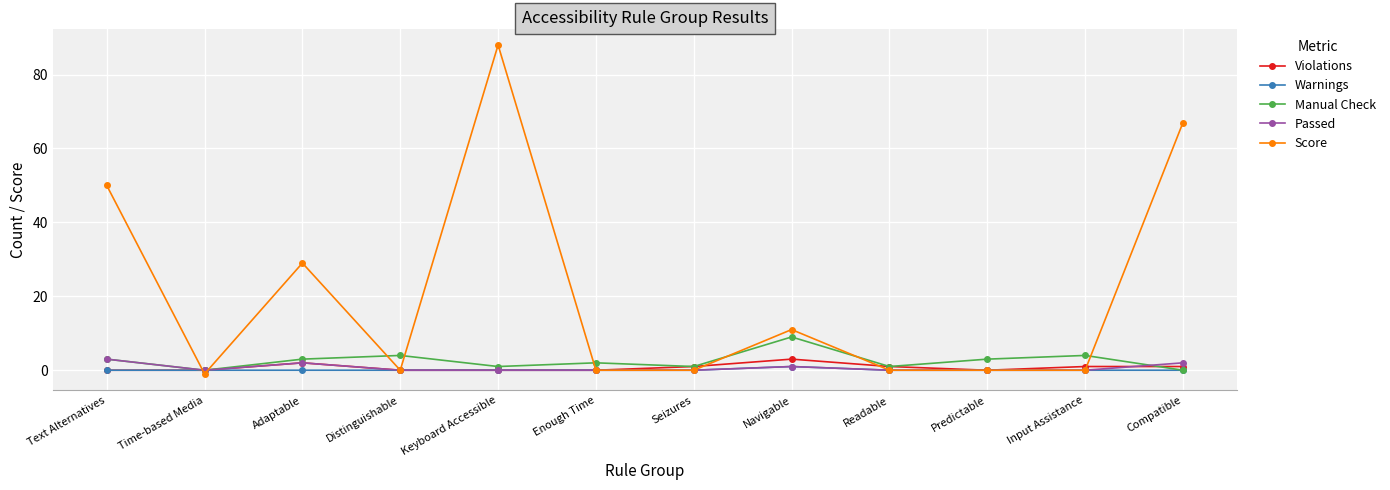

True or false: Score has more than 0 interior local peaks.

True